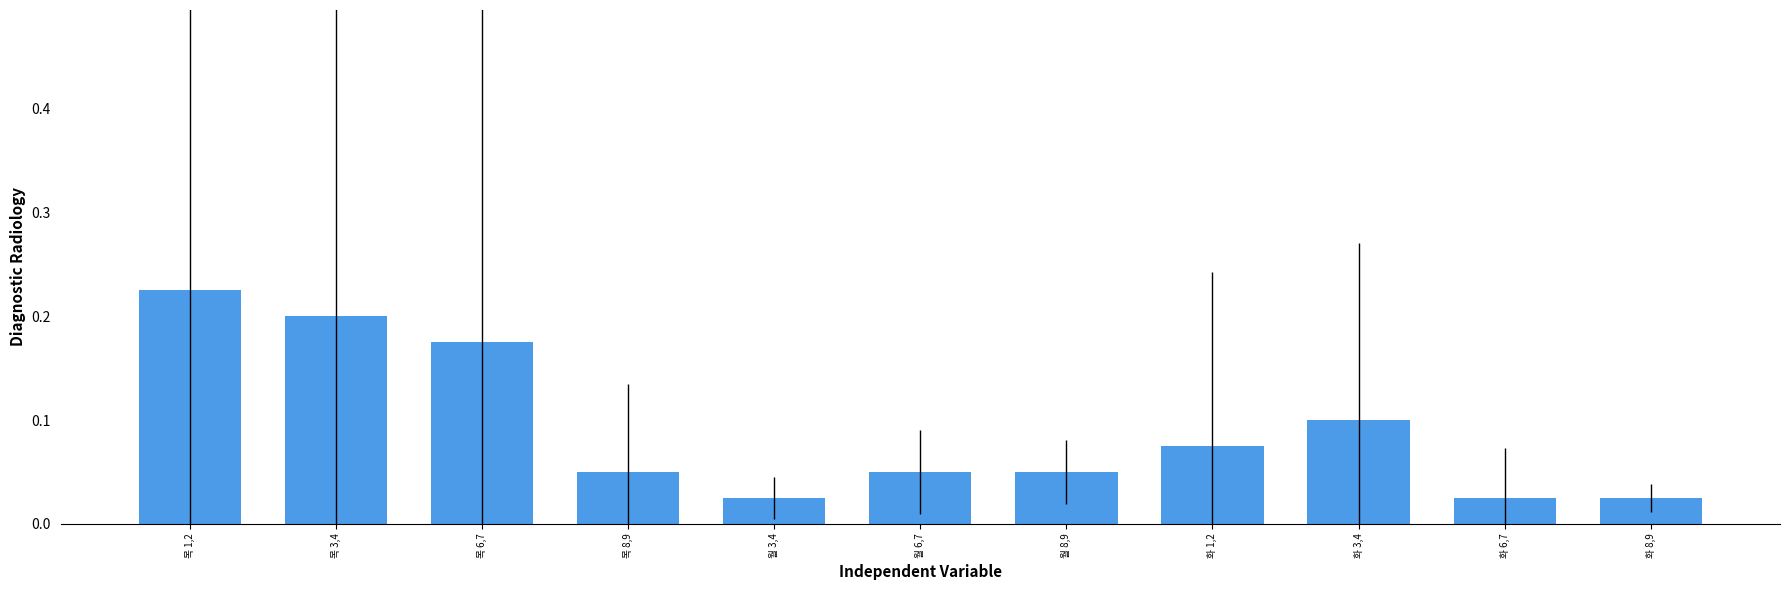

Count the values in the range 0 to 1.

11